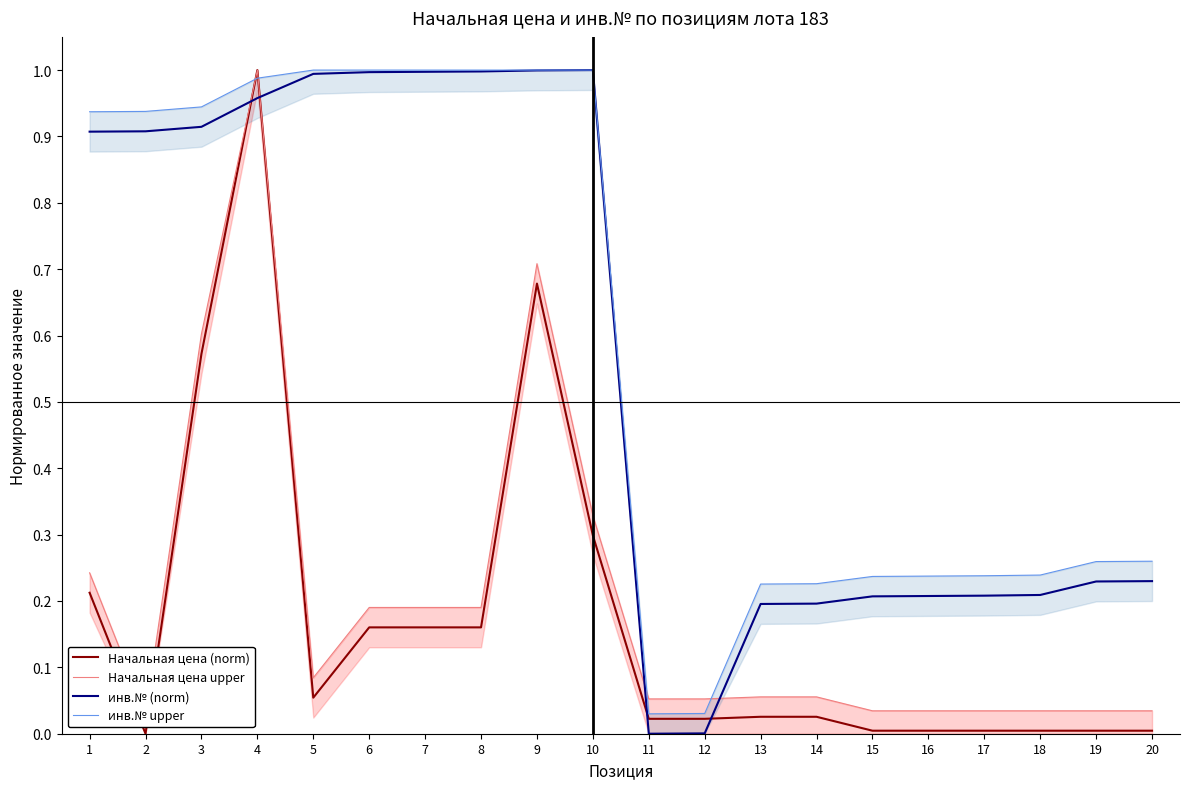

The Начальная цена (norm) series shows 0.0 at 17. True or false?

False